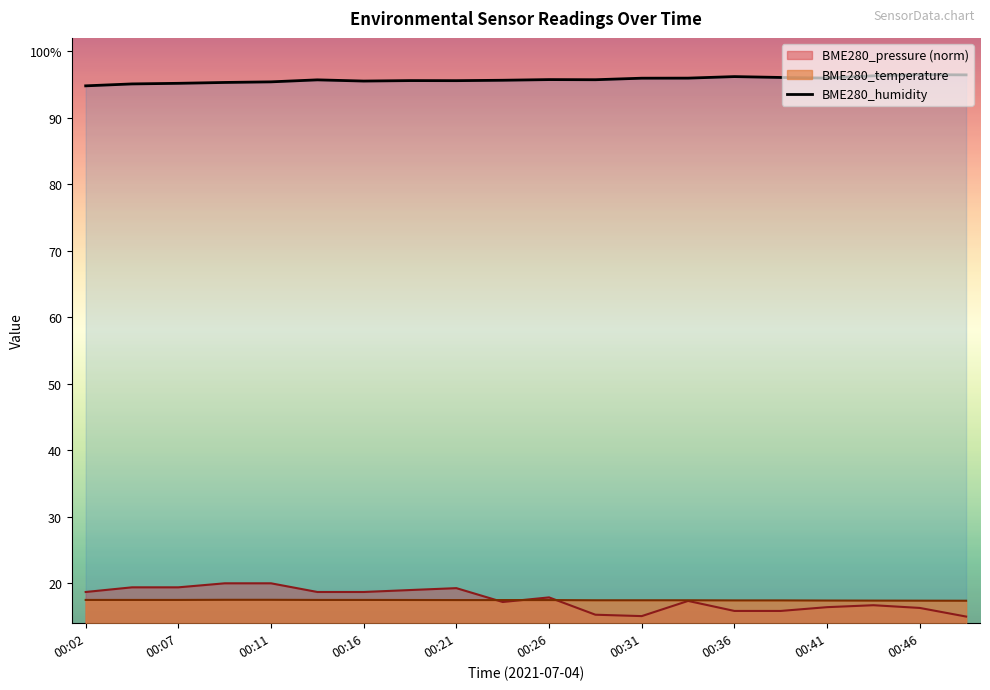

What is the difference between the values at 00:07 and 00:36?

1.0